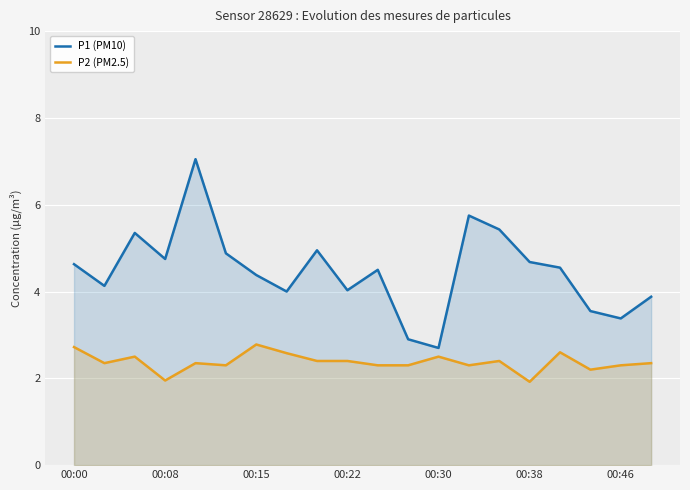

What is the smallest value displayed?

1.9